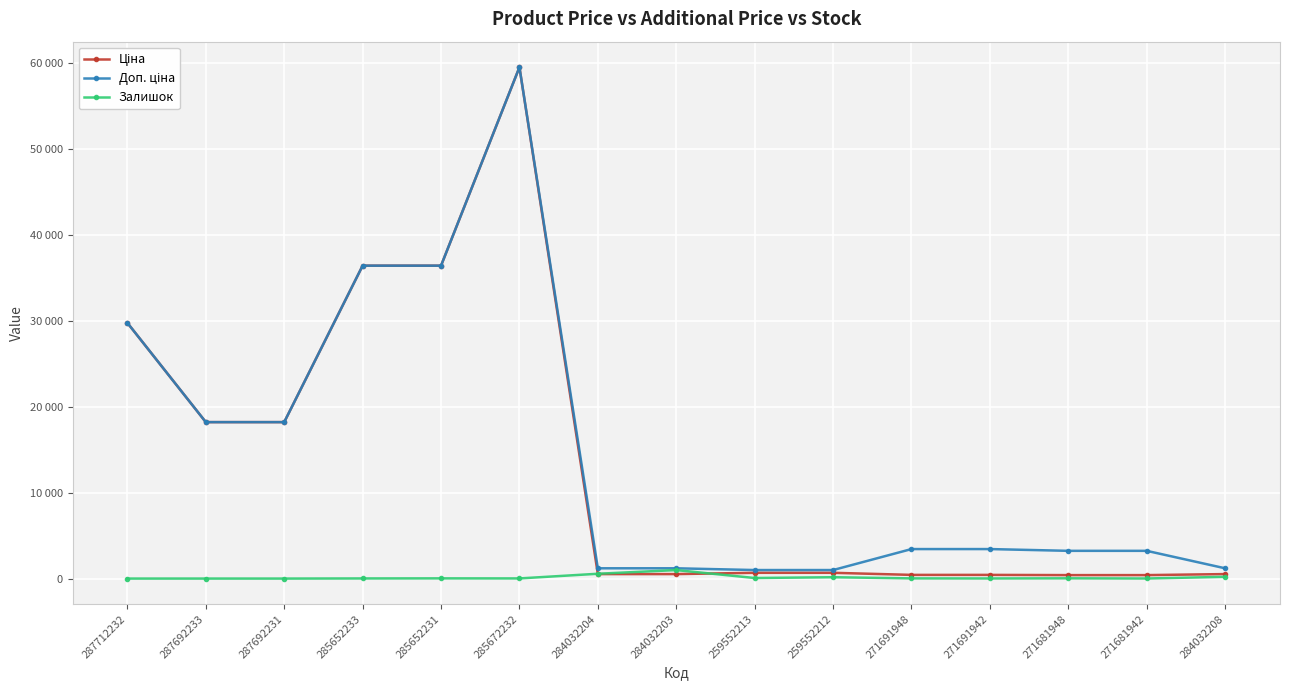

Does the chart have visible grid lines?

Yes